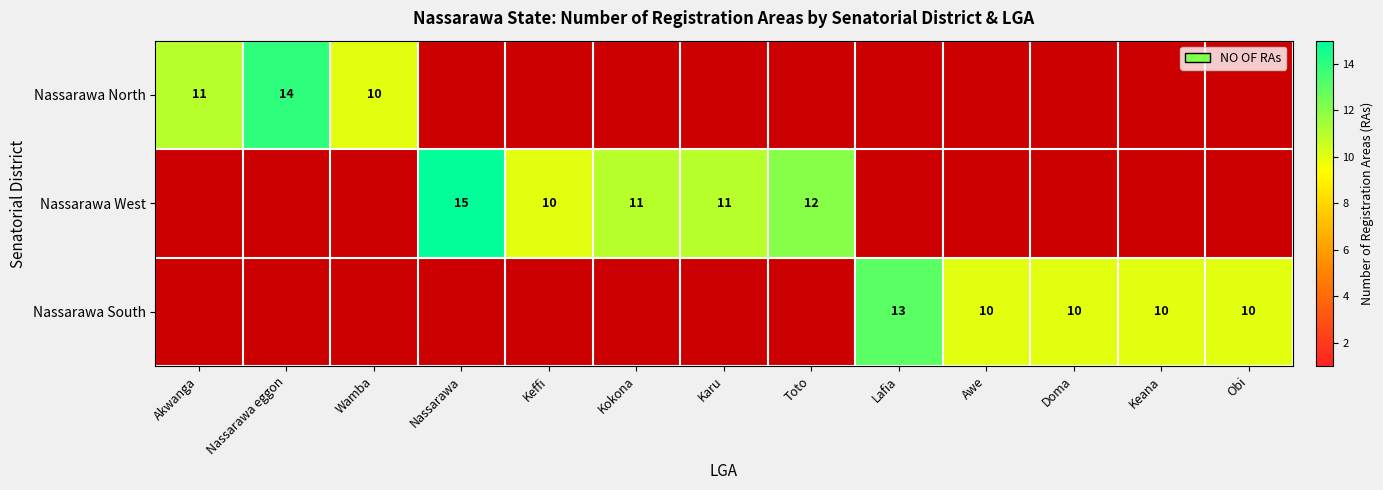

True or false: Nassarawa West has a value of 27 at Nassarawa.

False